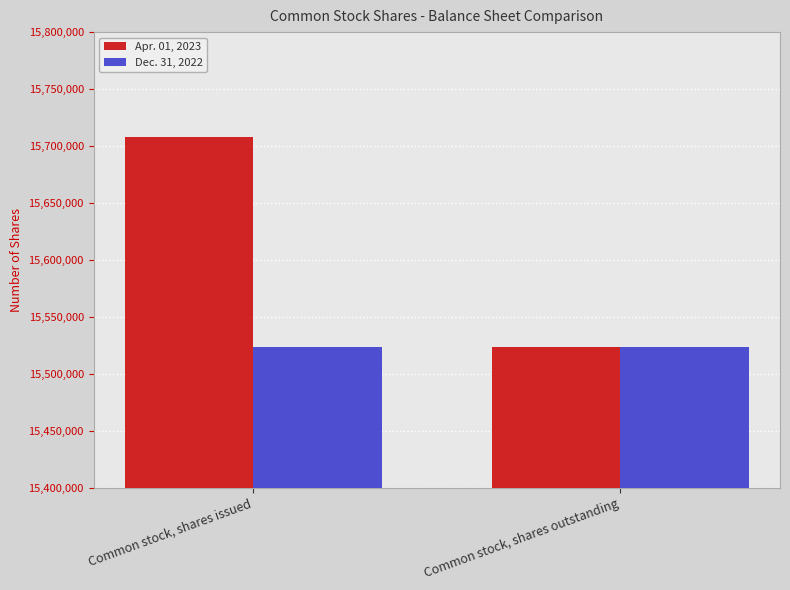

The value of Dec. 31, 2022 at Common stock, shares issued is 15523300. True or false?

True